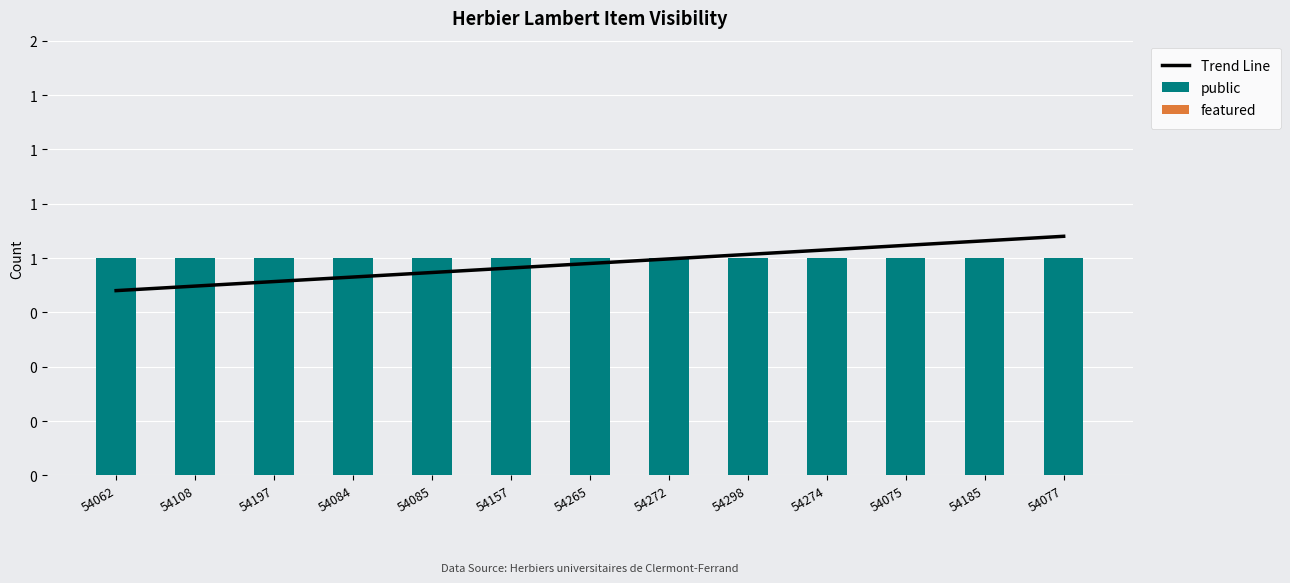

What is the difference between the highest and lowest values at 54197?

1.0